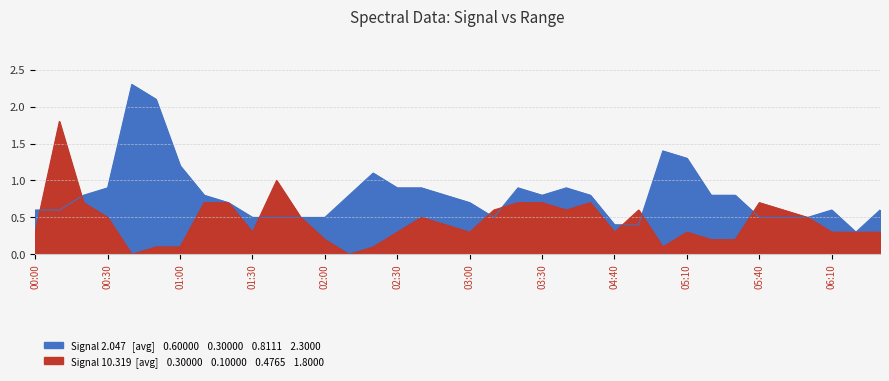

True or false: 10.319 has more than 1 points higher than both neighbors.

True